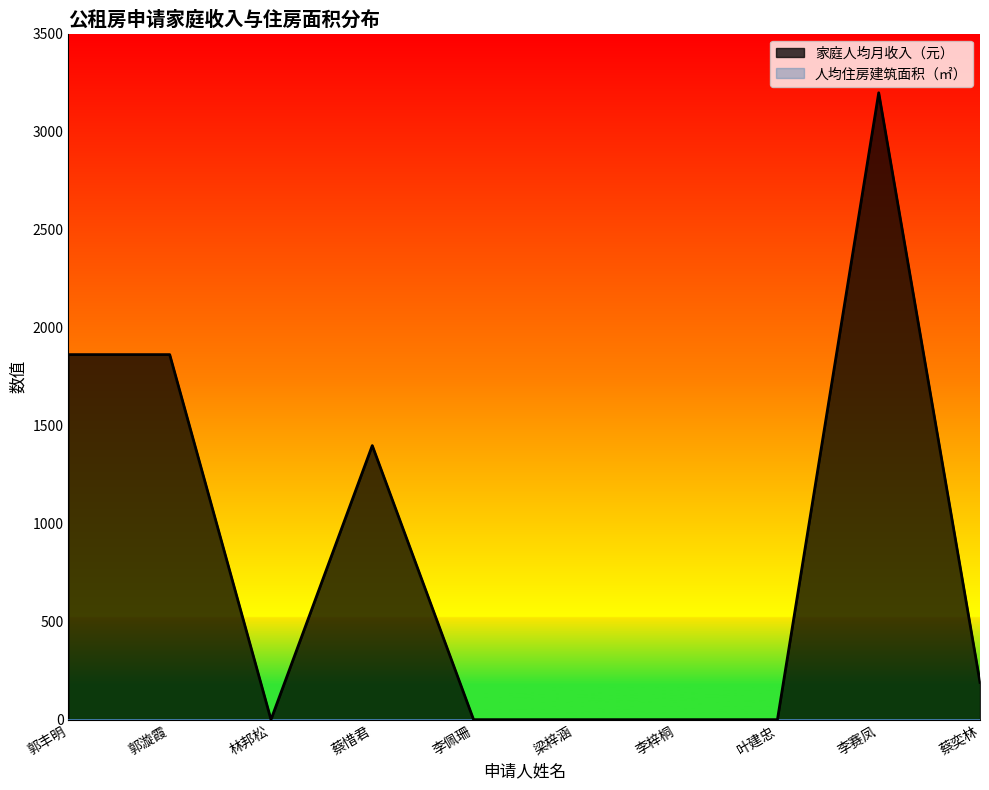

What is the difference between the maximum and minimum values?

3198.7